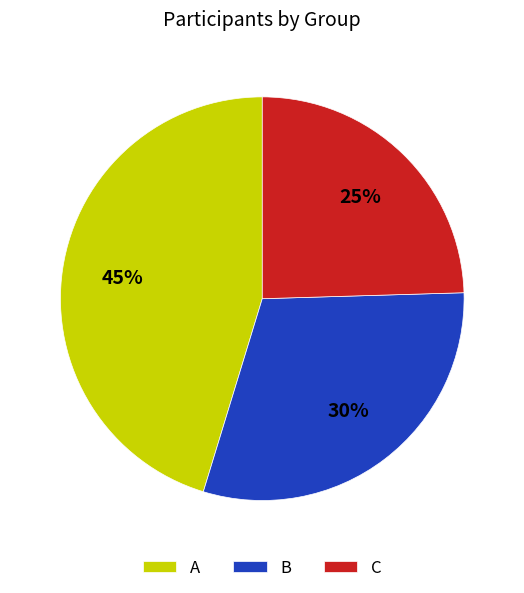

Is C the majority of the pie?

No